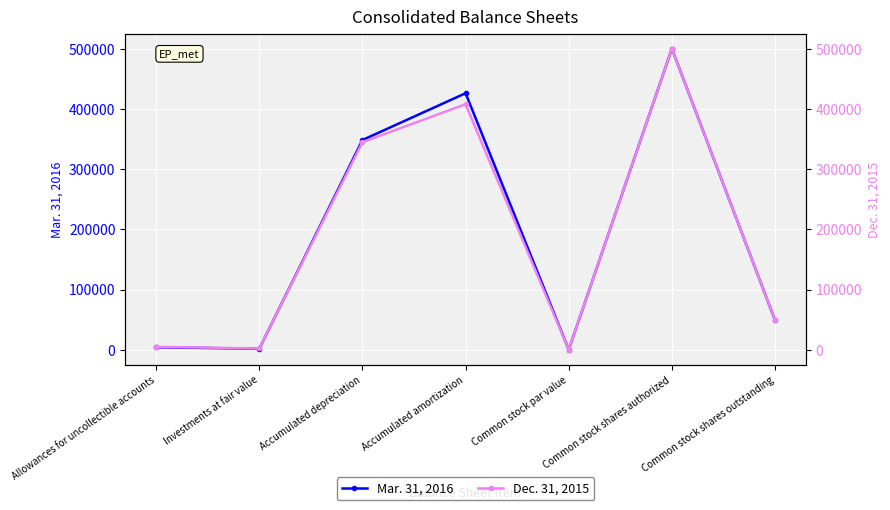

How many series are shown in this chart?

2